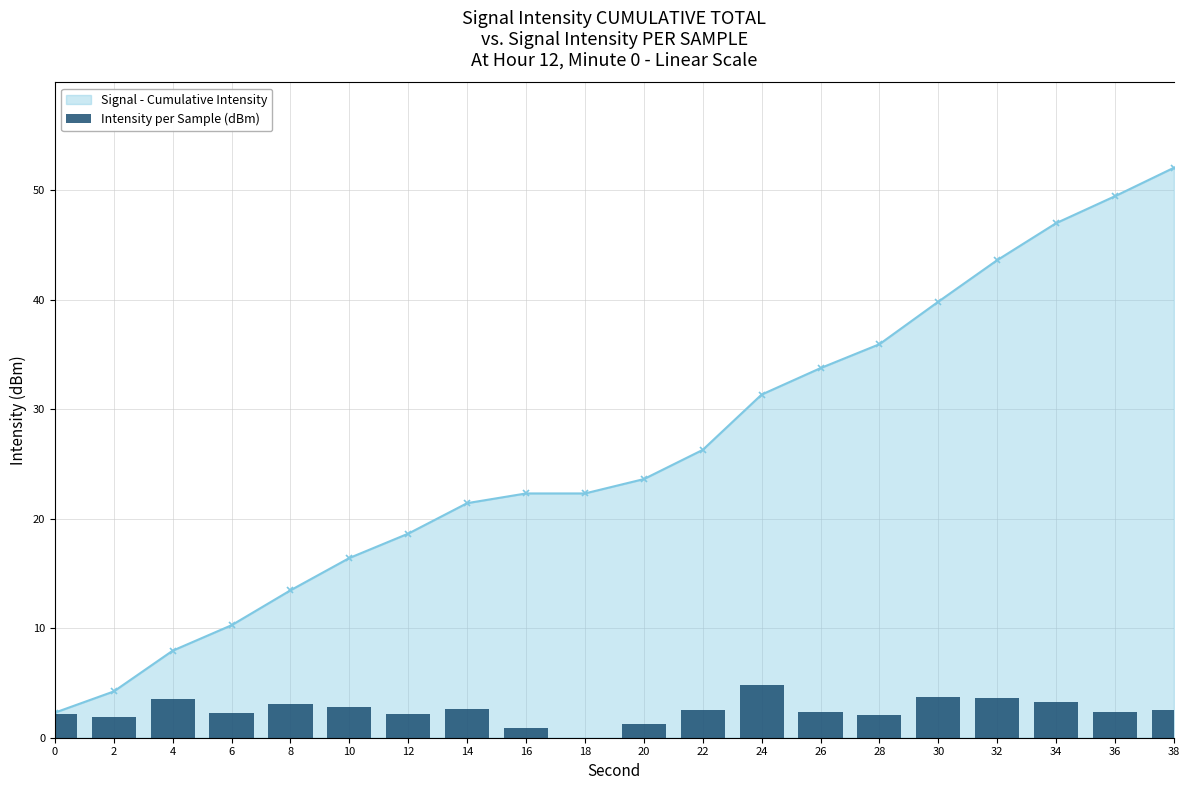

What is the average value of the Signal - Cumulative Intensity series?

26.1